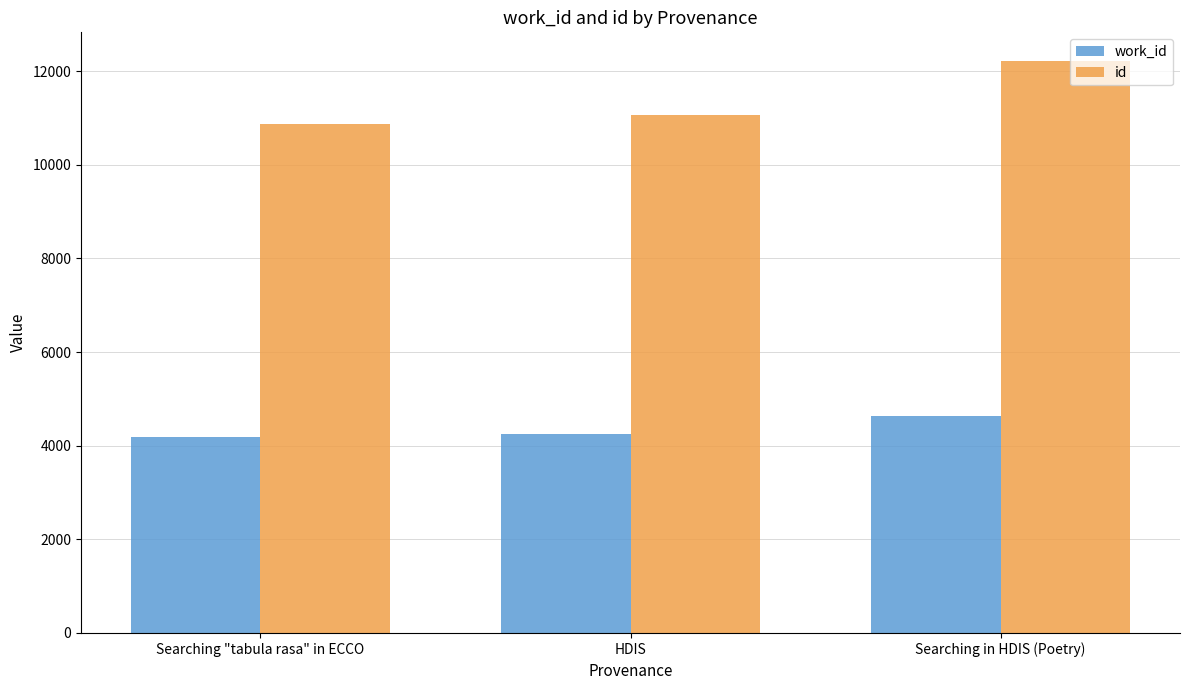

What is the difference between the work_id values at Searching "tabula rasa" in ECCO and HDIS?

58